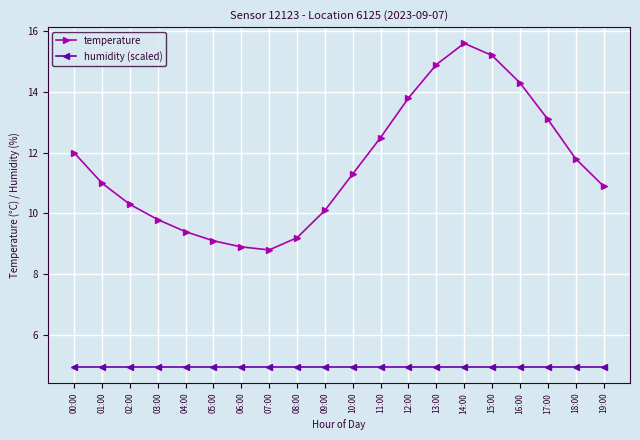

Which series has the largest range (max minus min)?

temperature